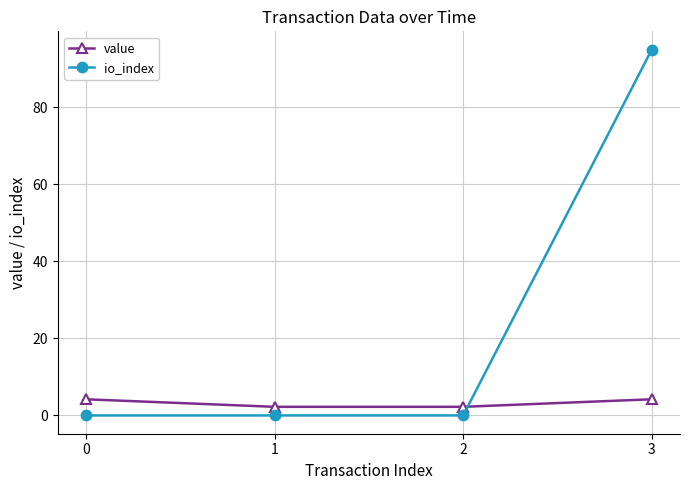

What is the value of the value point at the 2nd from the left?

2.2